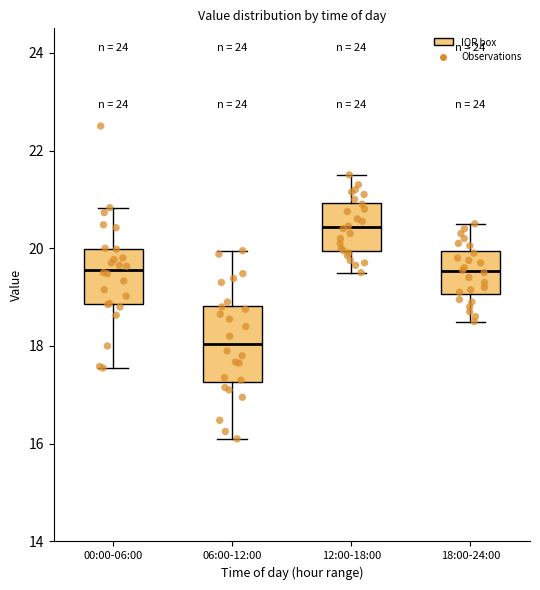

Which box's median line is the lowest?

06:00-12:00